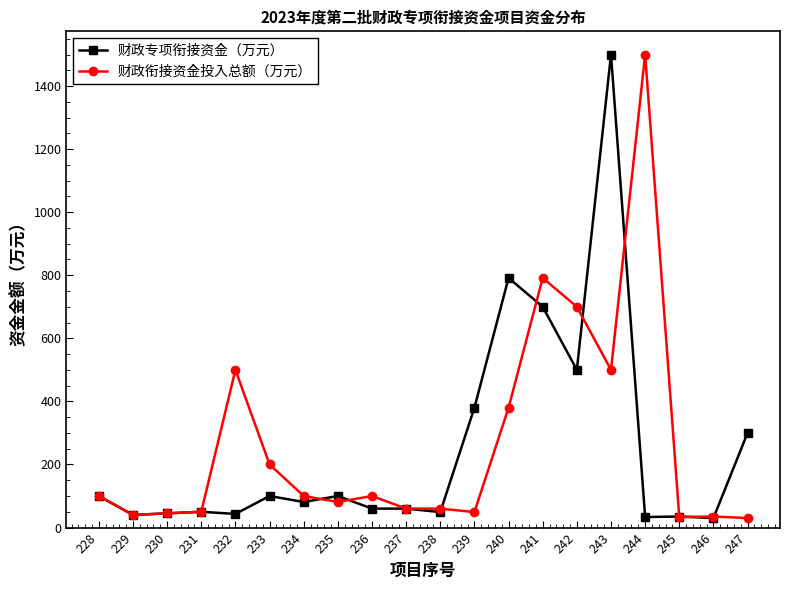

List the series in order of their overall mean, lowest first.

财政专项衔接资金（万元）, 财政衔接资金投入总额（万元）